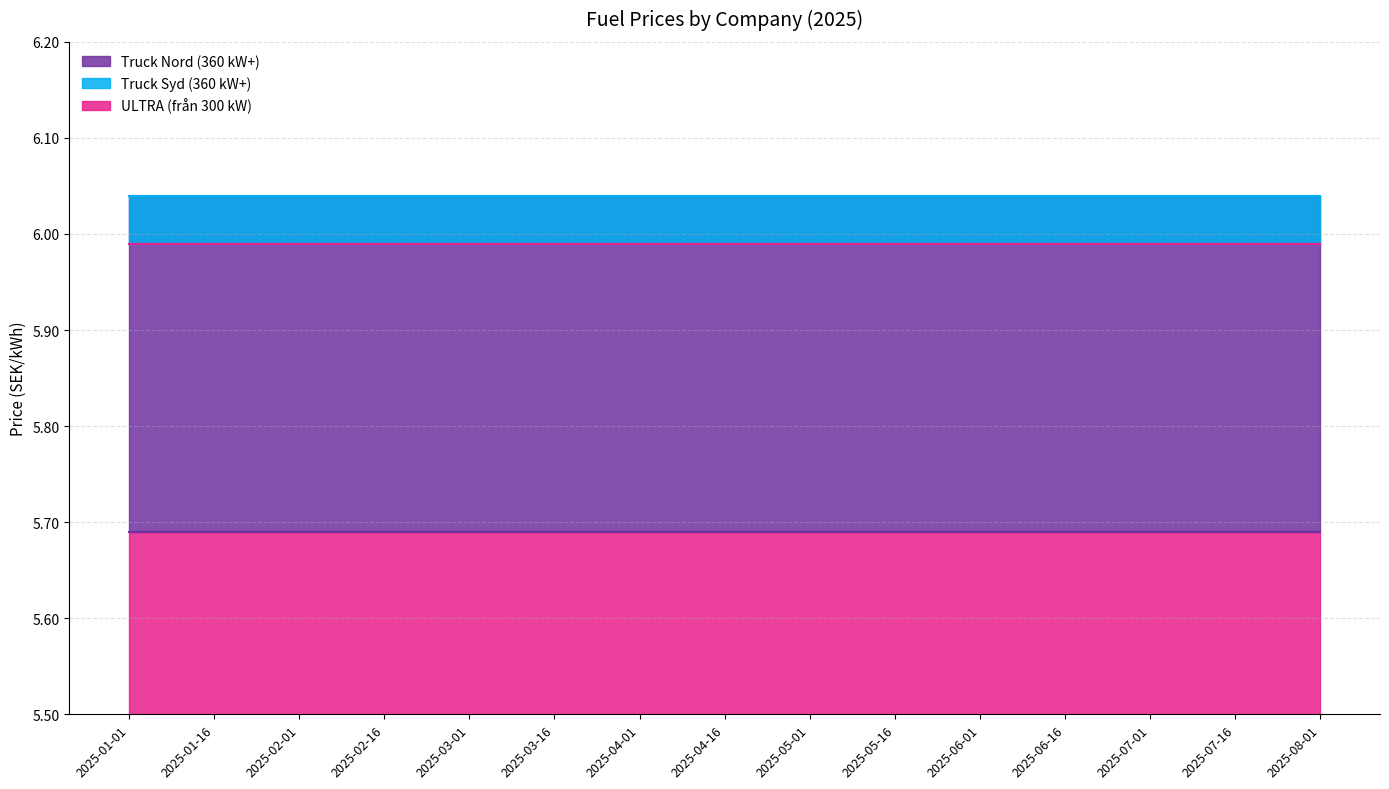

What is the maximum value for Truck Nord (360 kW+)?

5.7